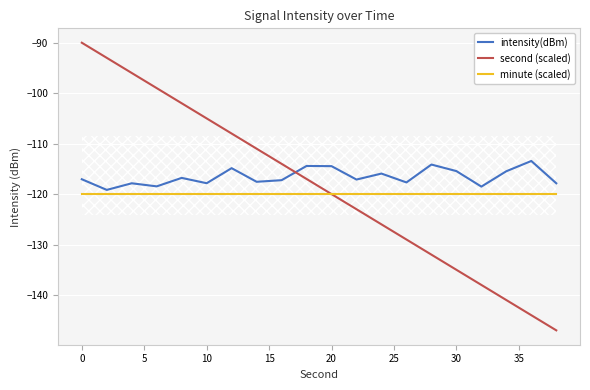

Where does the second (scaled) series first go above -117?

0